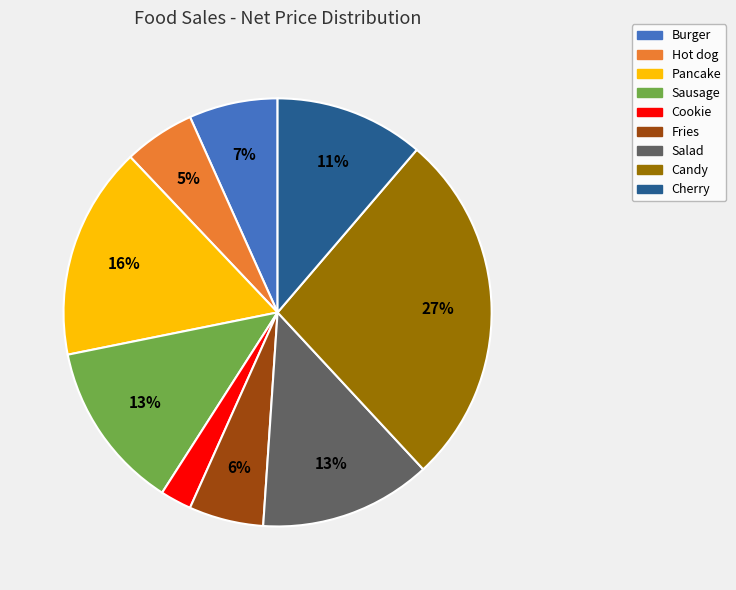

Which category has the smallest portion of the pie?

Cookie